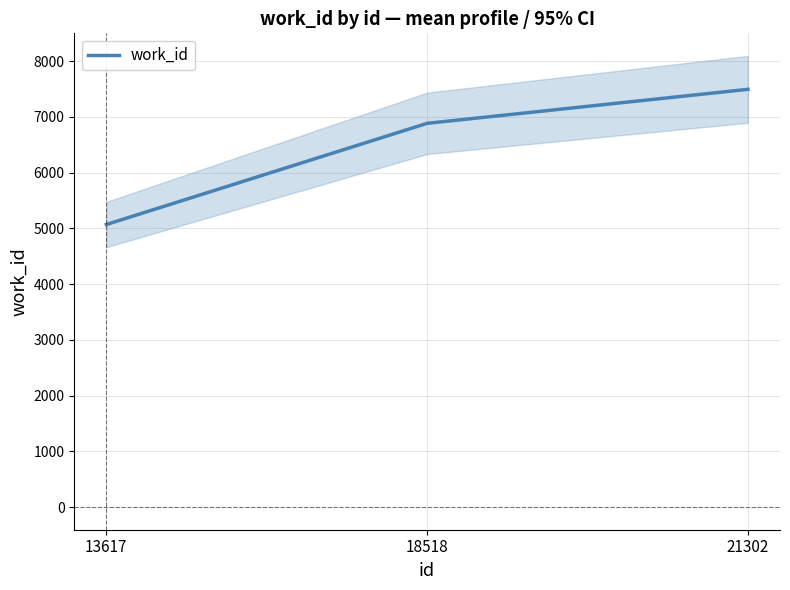

What is the ratio of the value at 13617 to the value at 21302?

0.7